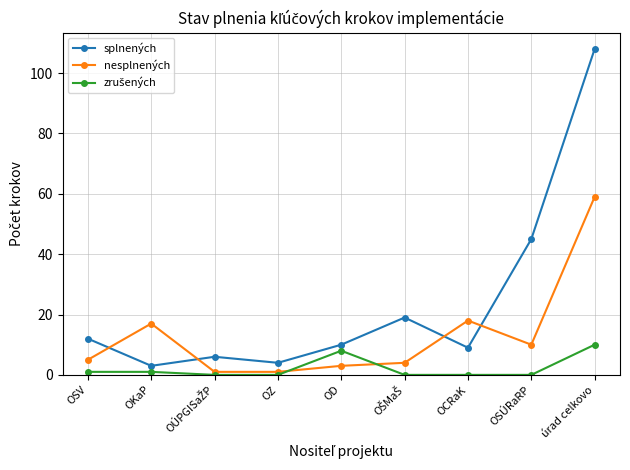

True or false: nesplnených has more than 1 points higher than both neighbors.

True